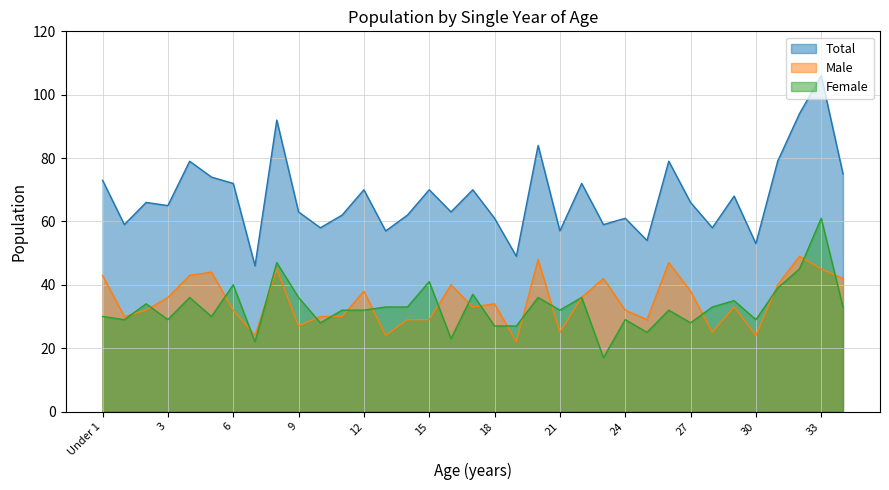

Reading right to left, extract all data points from this chart.

Total: 75	106	94	79	53	68	58	66	79	54	61	59	72	57	84	49	61	70	63	70	62	57	70	62	58	63	92	46	72	74	79	65	66	59	73
Male: 42	45	49	40	24	33	25	38	47	29	32	42	36	25	48	22	34	33	40	29	29	24	38	30	30	27	45	24	32	44	43	36	32	30	43
Female: 33	61	45	39	29	35	33	28	32	25	29	17	36	32	36	27	27	37	23	41	33	33	32	32	28	36	47	22	40	30	36	29	34	29	30